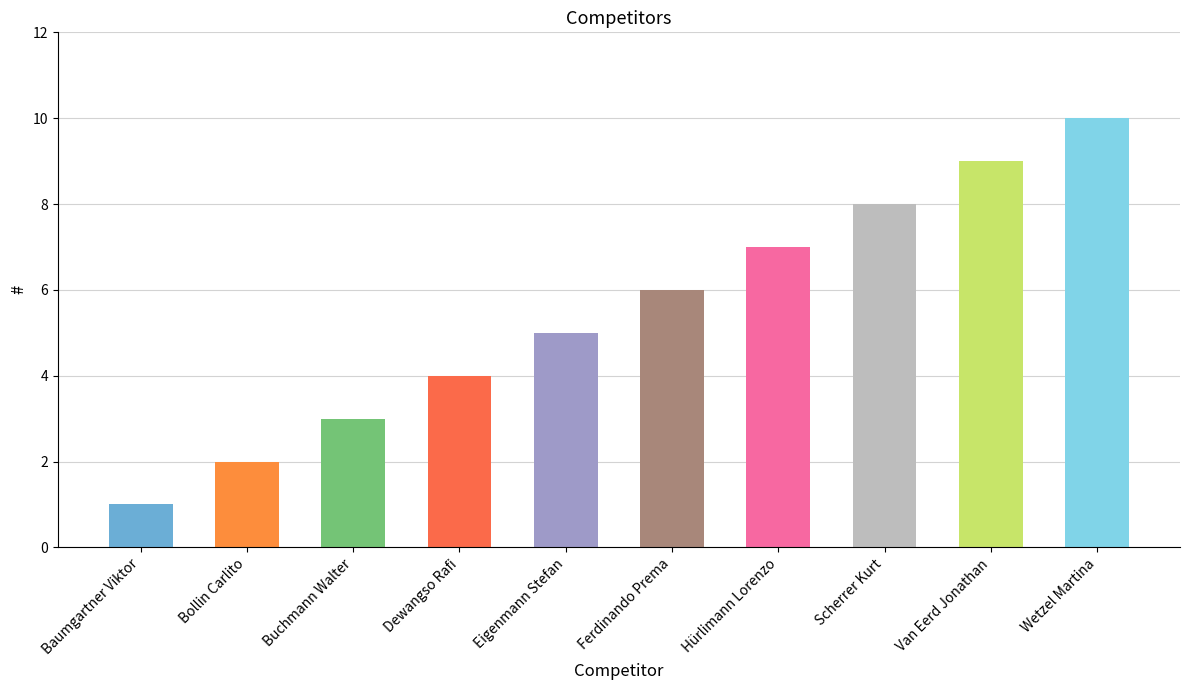

List the labels in order of value, largest first.

Wetzel Martina, Van Eerd Jonathan, Scherrer Kurt, Hürlimann Lorenzo, Ferdinando Prema, Eigenmann Stefan, Dewangso Rafi, Buchmann Walter, Bollin Carlito, Baumgartner Viktor